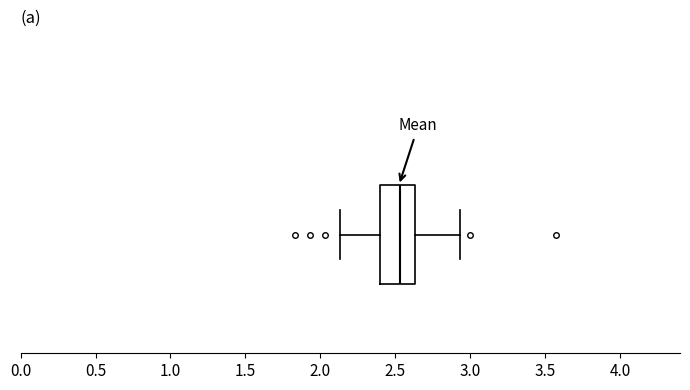

Transcribe this box plot: give where the median line is, the range the box spans, and where the two whiskers end, as read against the x-axis. The values are not printed on the chart, so give them approximately, as read against the axis.

median 2.55, box 2.40 to 2.65, whiskers 2.15 to 2.95